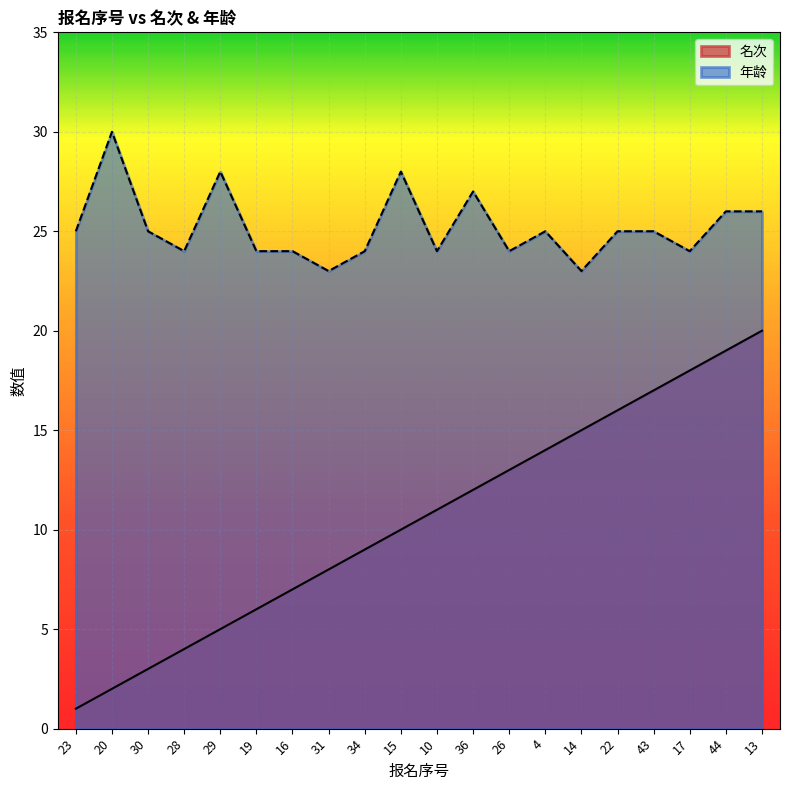

What is the value of the 年龄 point at the 14th from the left?

25